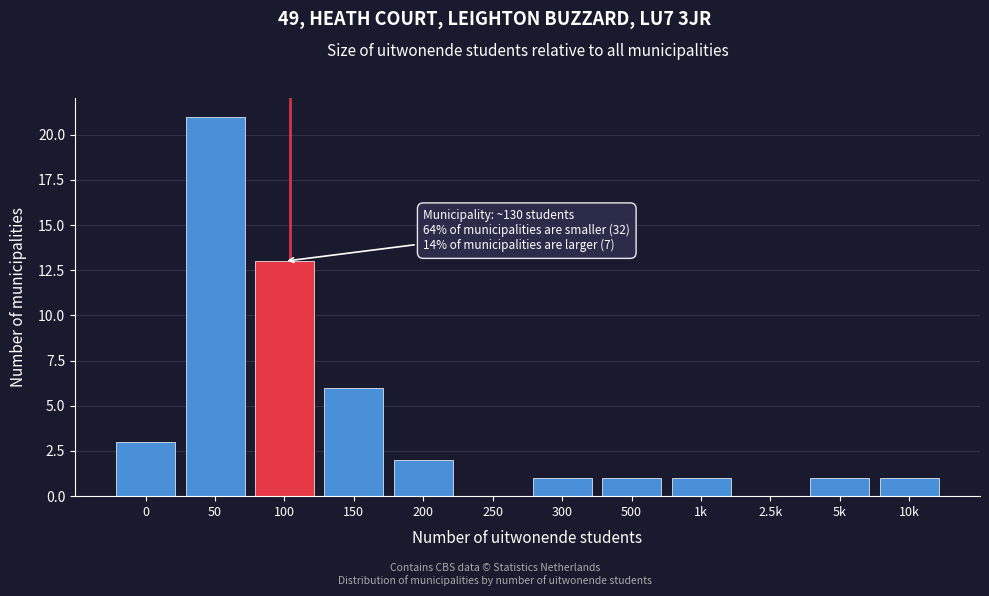

Reading left to right, transcribe all the data shown in this chart.

0=3	50=21	100=13	150=6	200=2	250=0	300=1	500=1	1k=1	2.5k=0	5k=1	10k=1